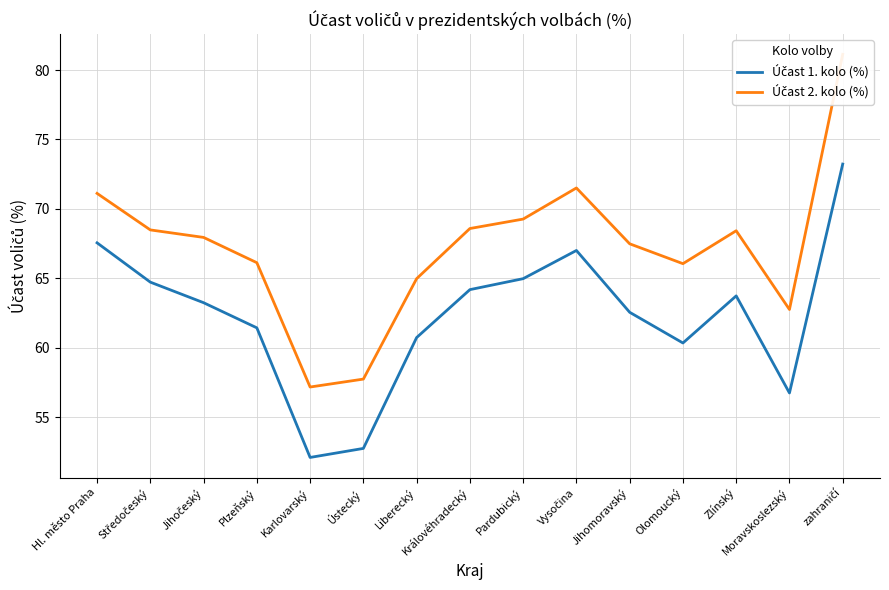

Between Královéhradecký and Jihomoravský, which is larger?

Královéhradecký